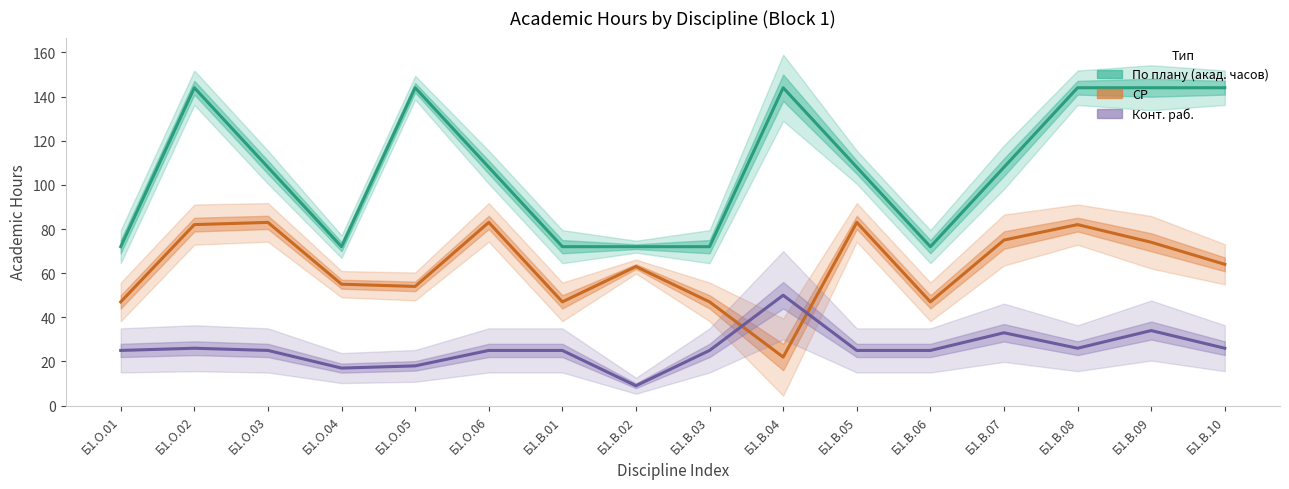

What is the label of the 14th point from the left?

Б1.В.08